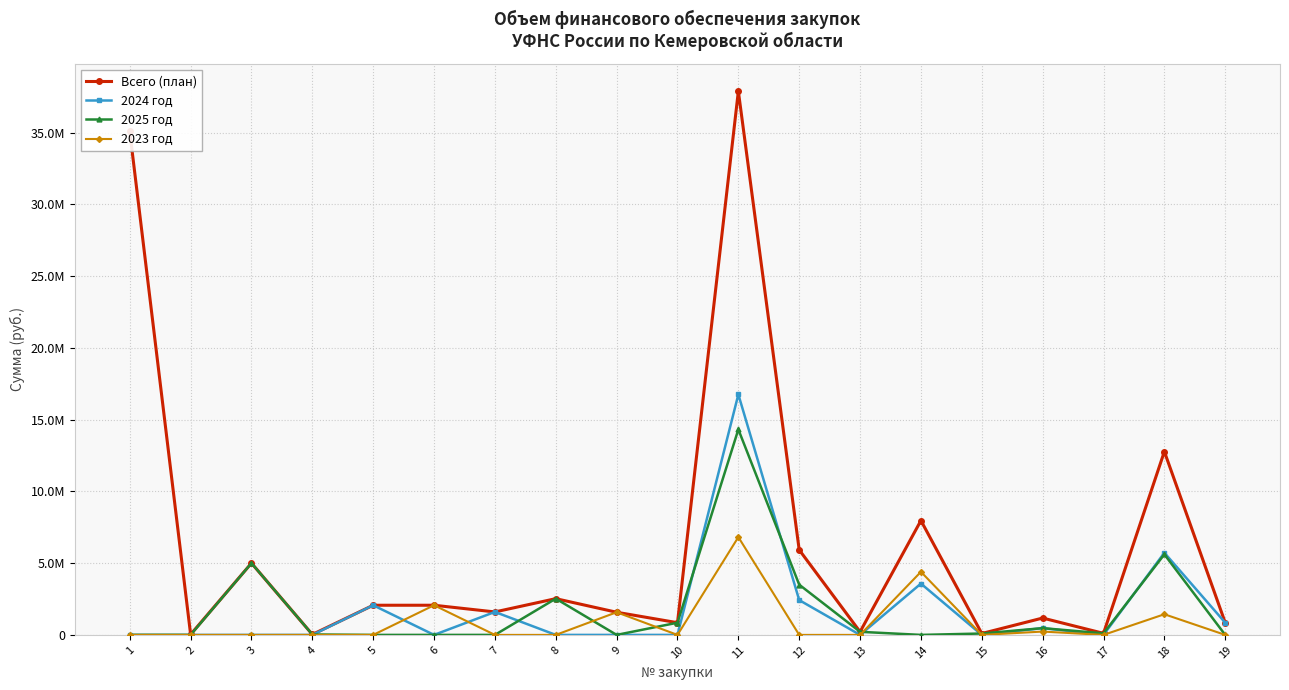

The value of 2023 год at 18 is 1438983.8. True or false?

True